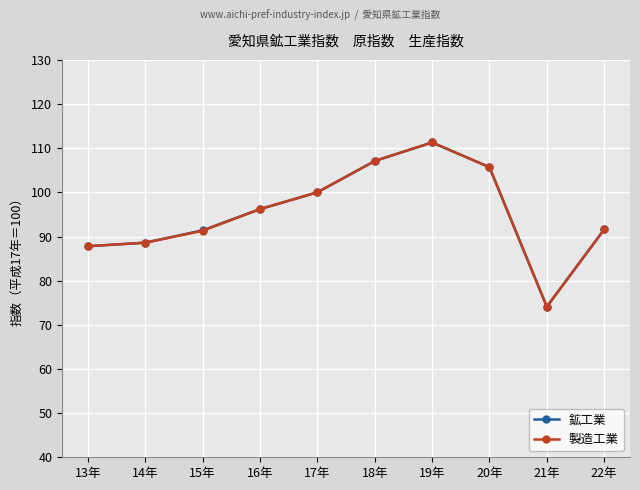

What is the lowest value of the 製造工業 series?

74.1